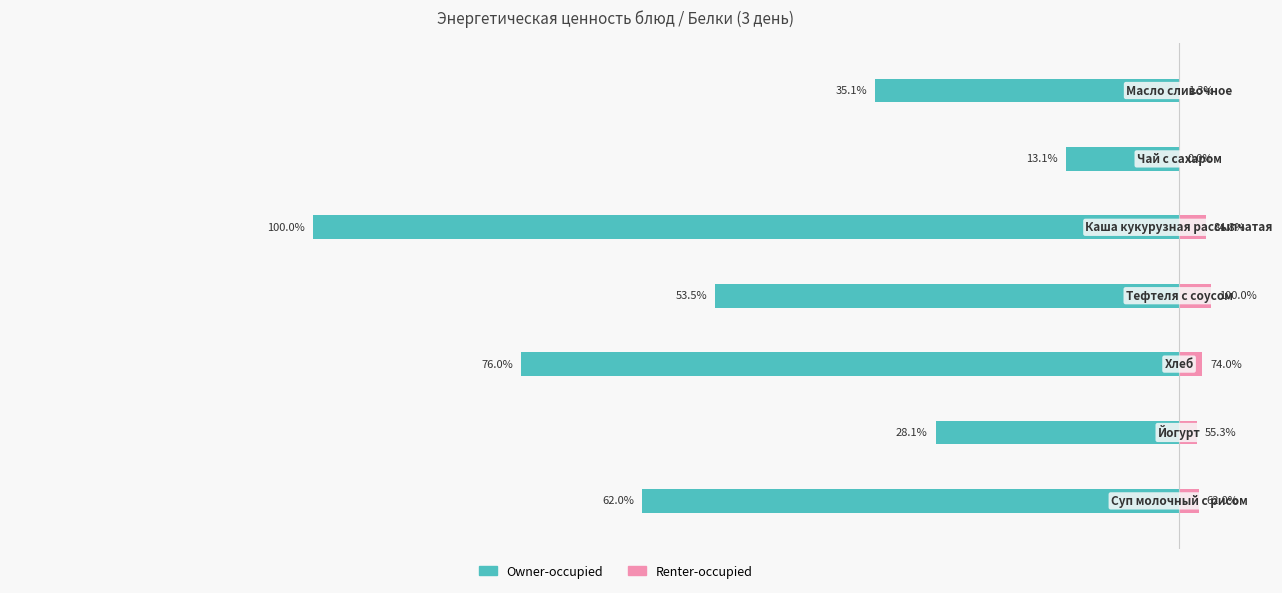

Reading left to right, extract all data points from this chart.

Owner-occupied: −300=-132.4	−250=-60.0	−200=-162.2	−150=-114.4	−100=-213.6	−50=-28.0	0=-75.0
Renter-occupied: −300=4.8	−250=4.3	−200=5.8	−150=7.8	−100=6.6	−50=0.0	0=0.1